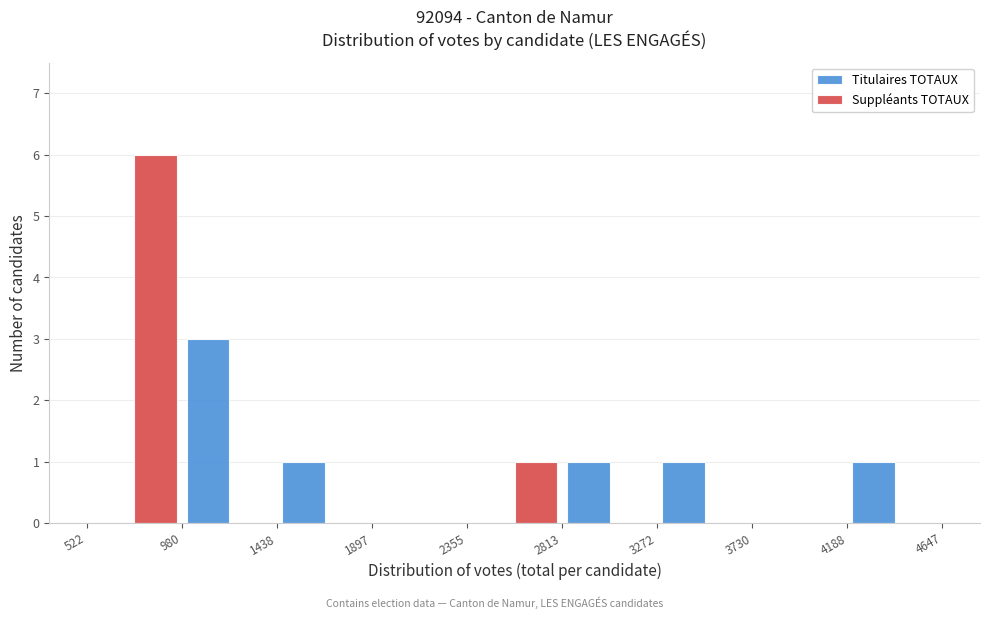

In the Suppléants TOTAUX series, which range on the x-axis has the tallest bar?

522 to 980